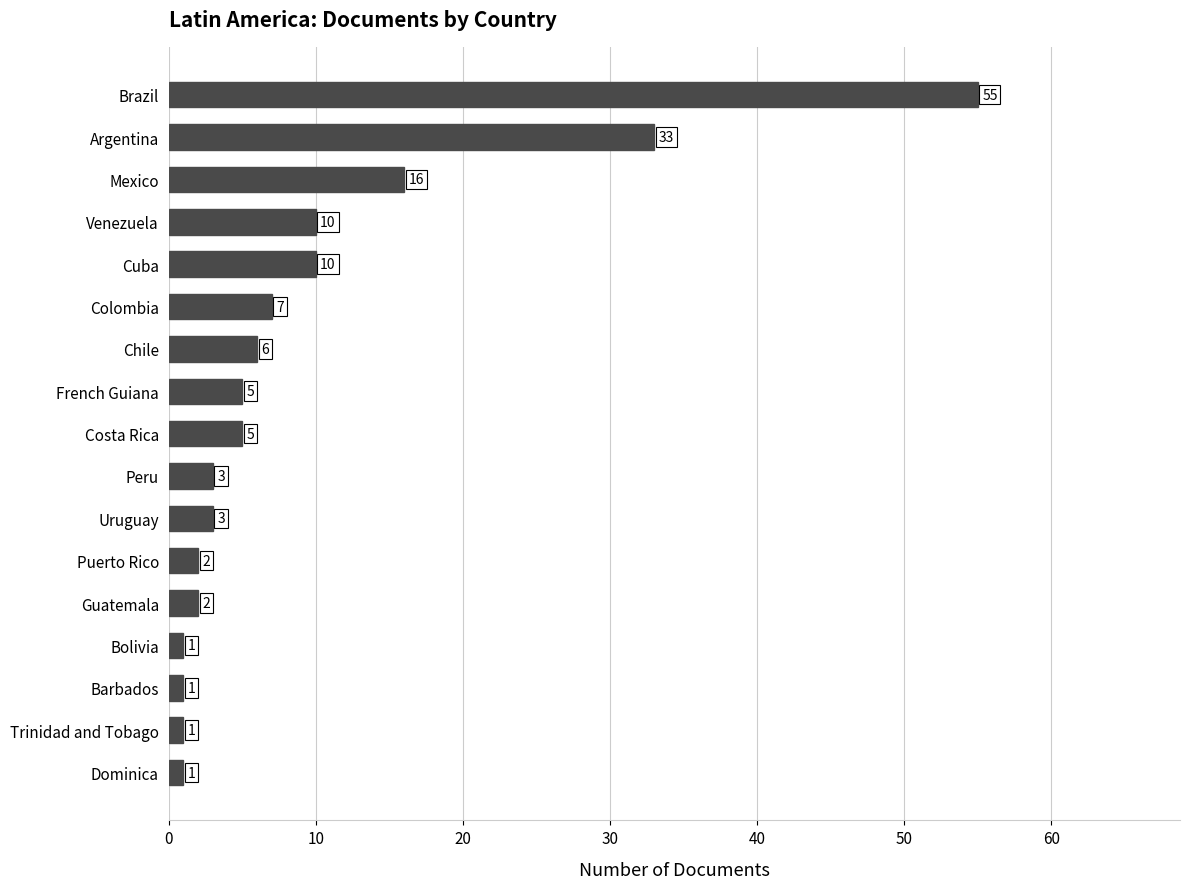

What is the sum of the values at Puerto Rico and Barbados?

3